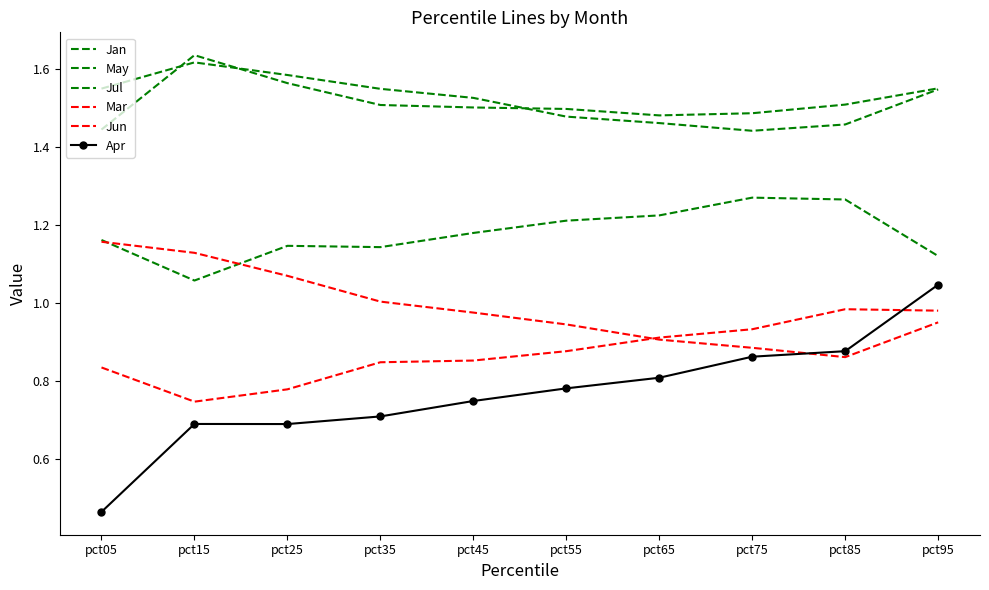

How many interior local peaks does the Apr series have?

1